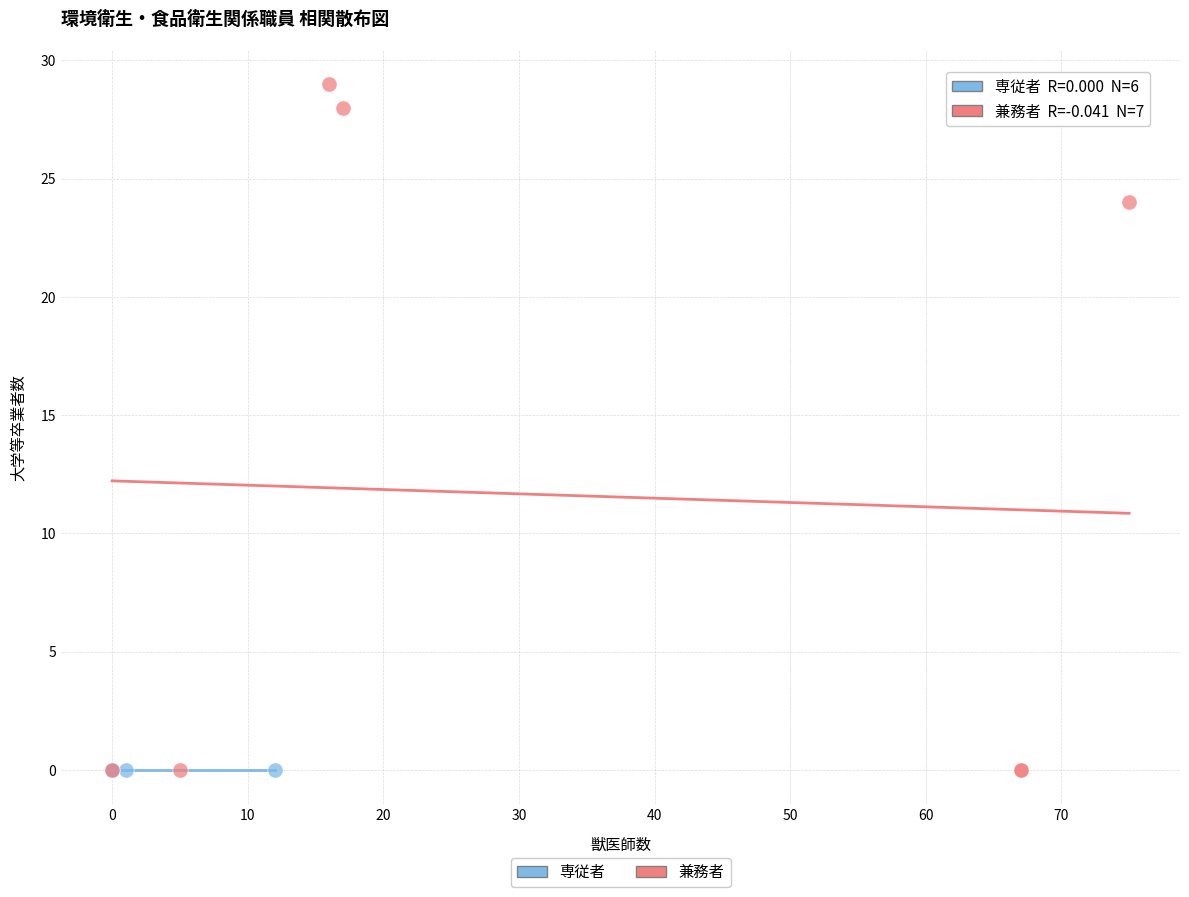

Which series contains the highest Y value?

兼務者